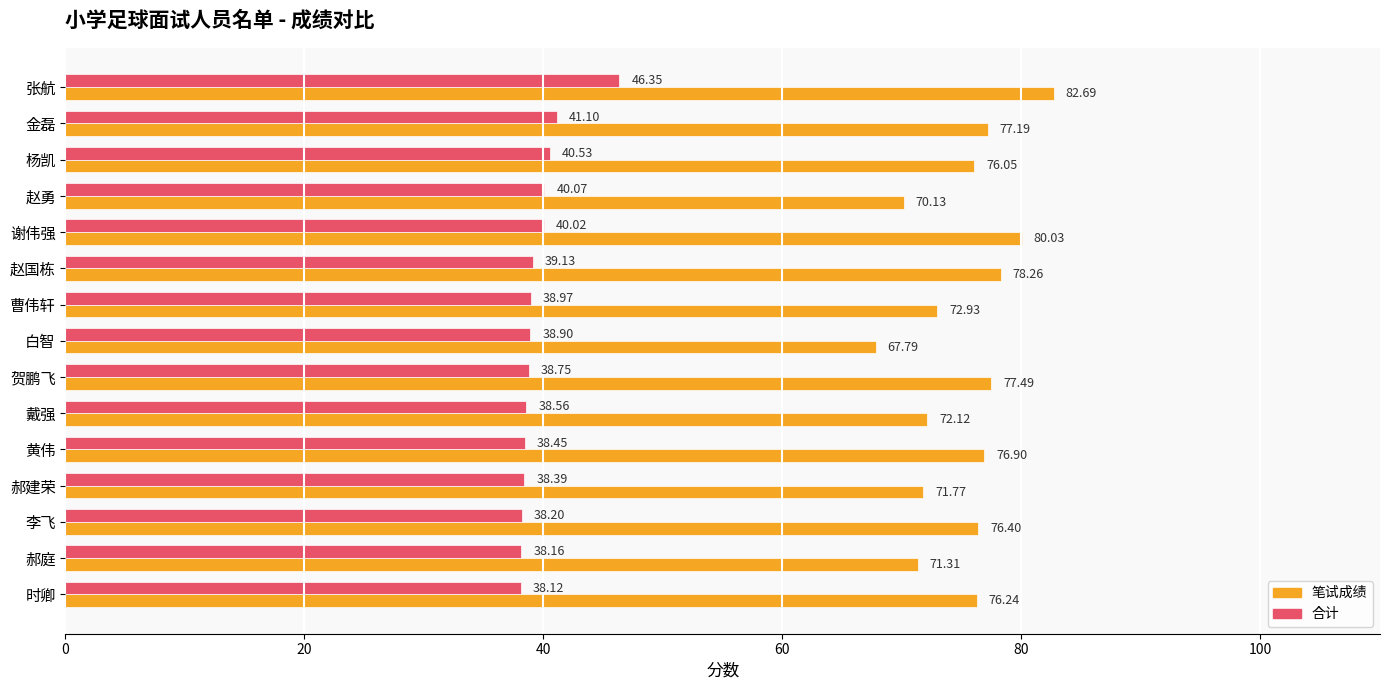

What is the difference between the maximum and second lowest values in the 笔试成绩 series?

12.6